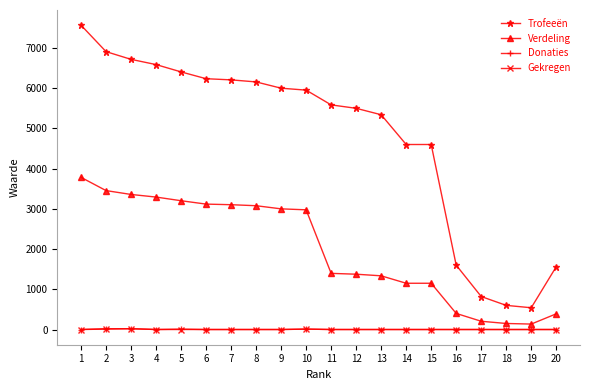

True or false: Gekregen has more than 0 interior local peaks.

True